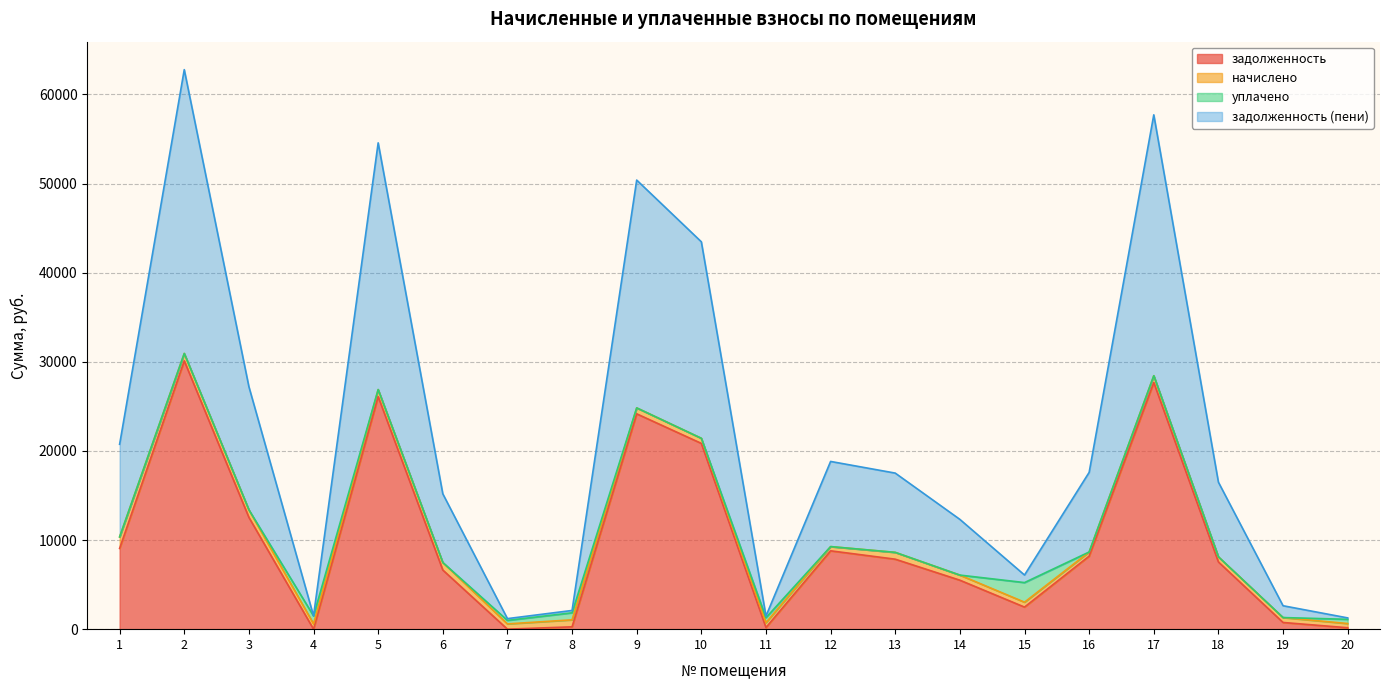

What is the value of the задолженность point at the 9th from the left?

24162.2